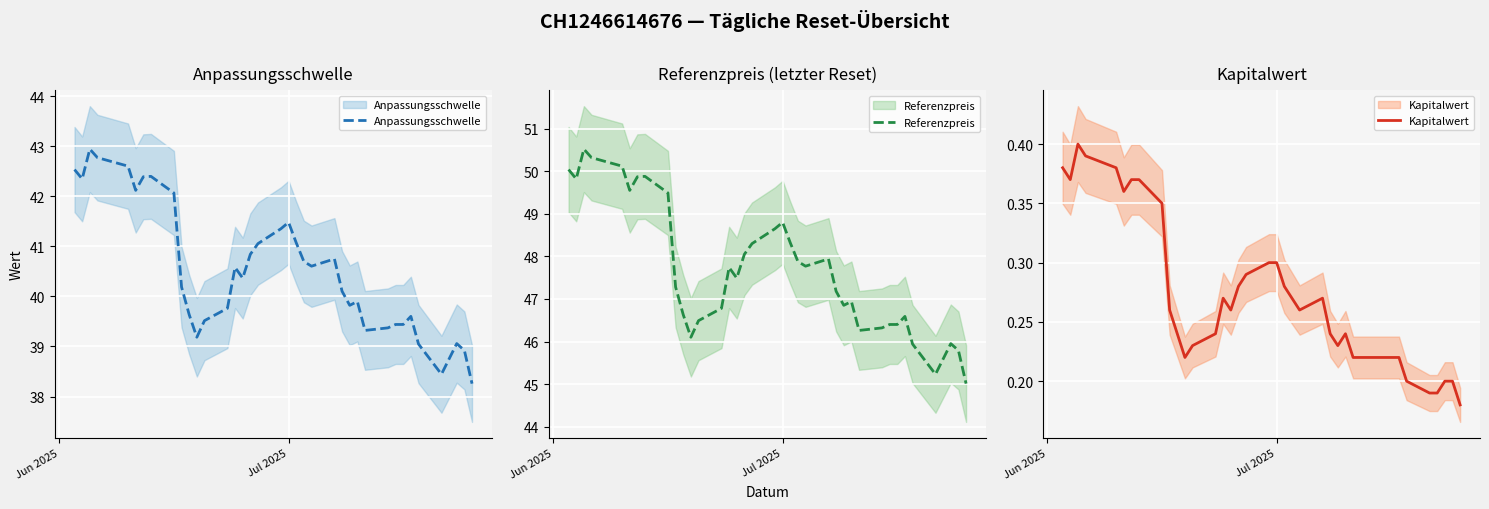

The value of Kapitalwert at 26 is 0.4. True or false?

False